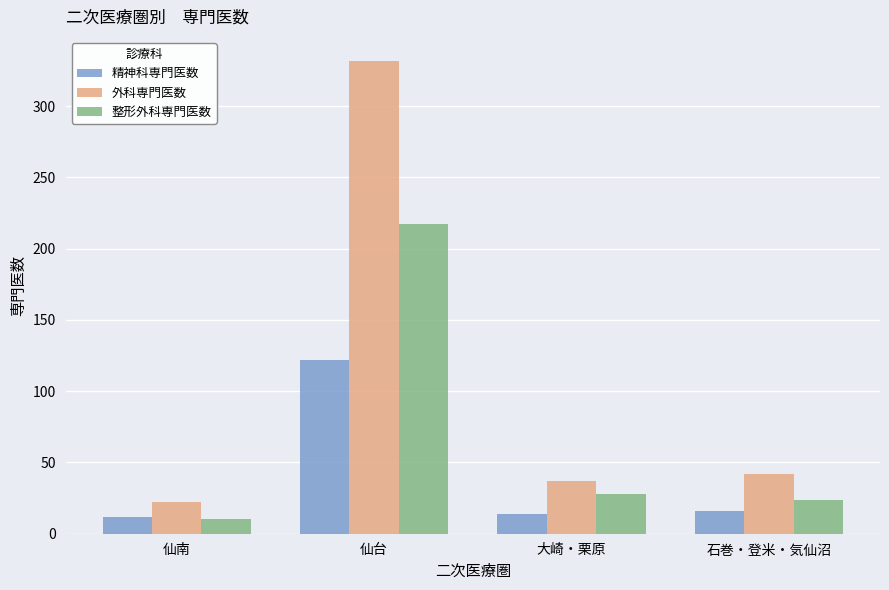

At 仙台, list the series in order from smallest to largest.

精神科専門医数, 整形外科専門医数, 外科専門医数